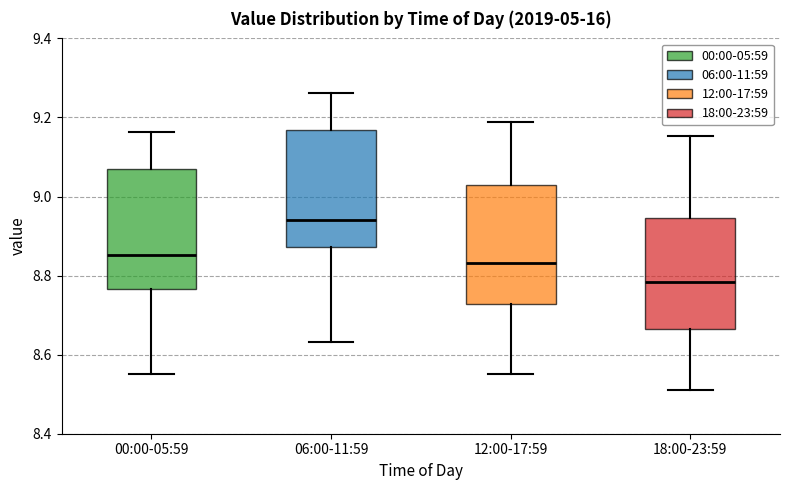

Which box's median line is the lowest?

18:00-23:59